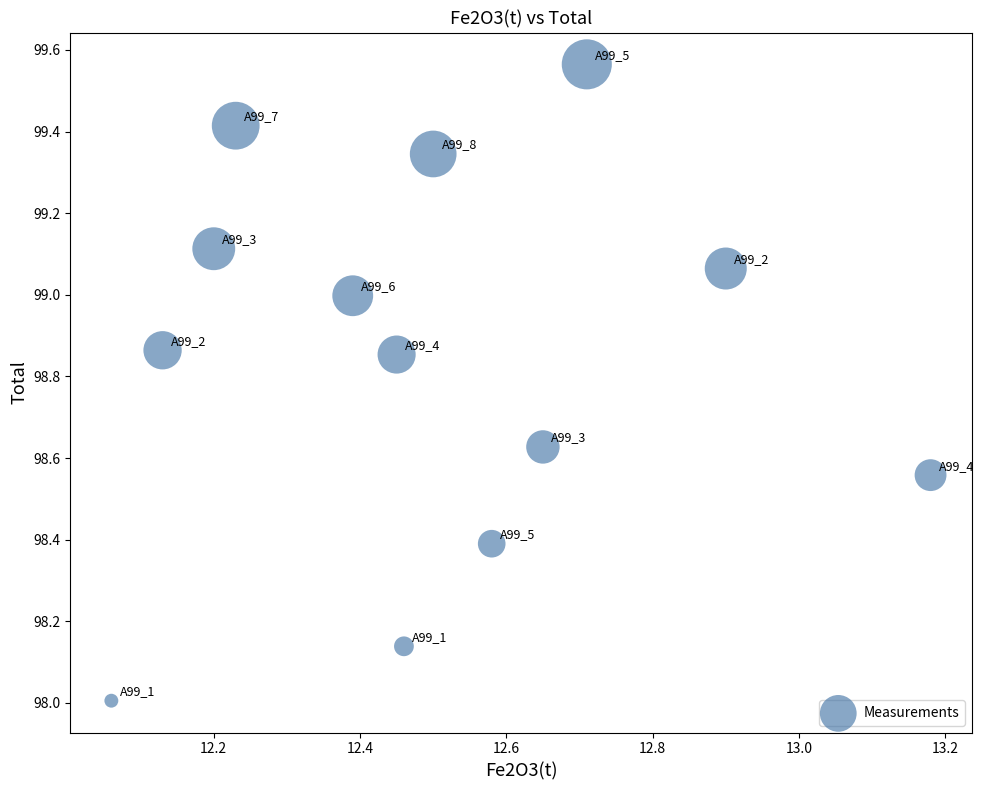

What is the range of Y values (max minus min)?

1.6